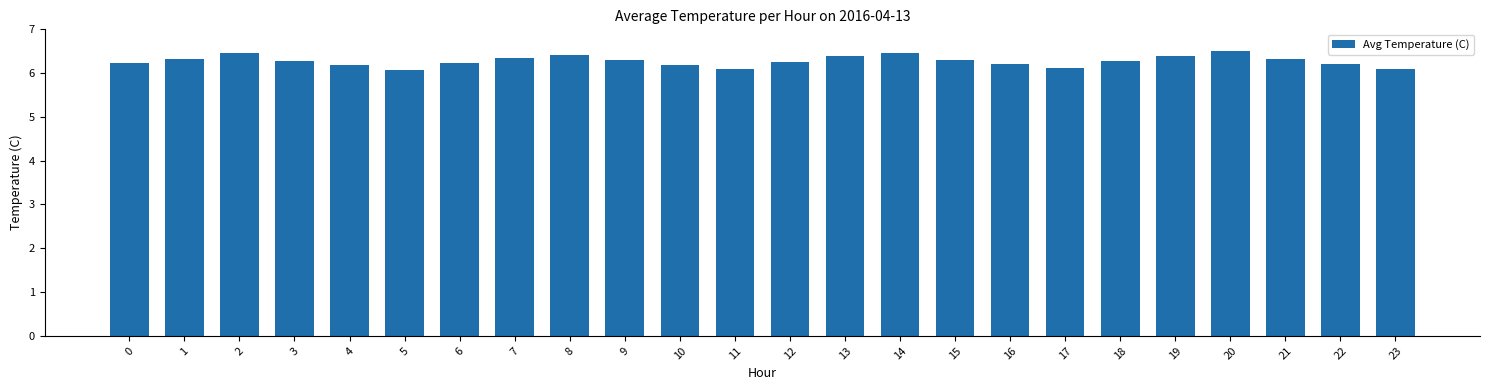

What value does the data have at 0?

6.2